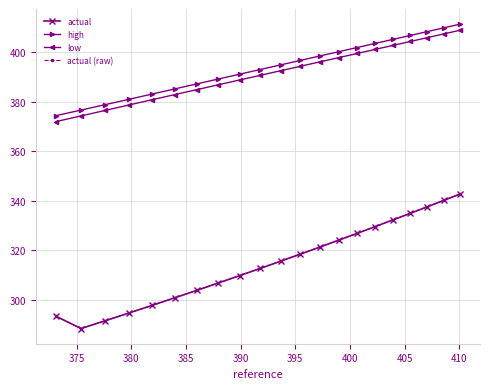

How many data points does each series have?

21